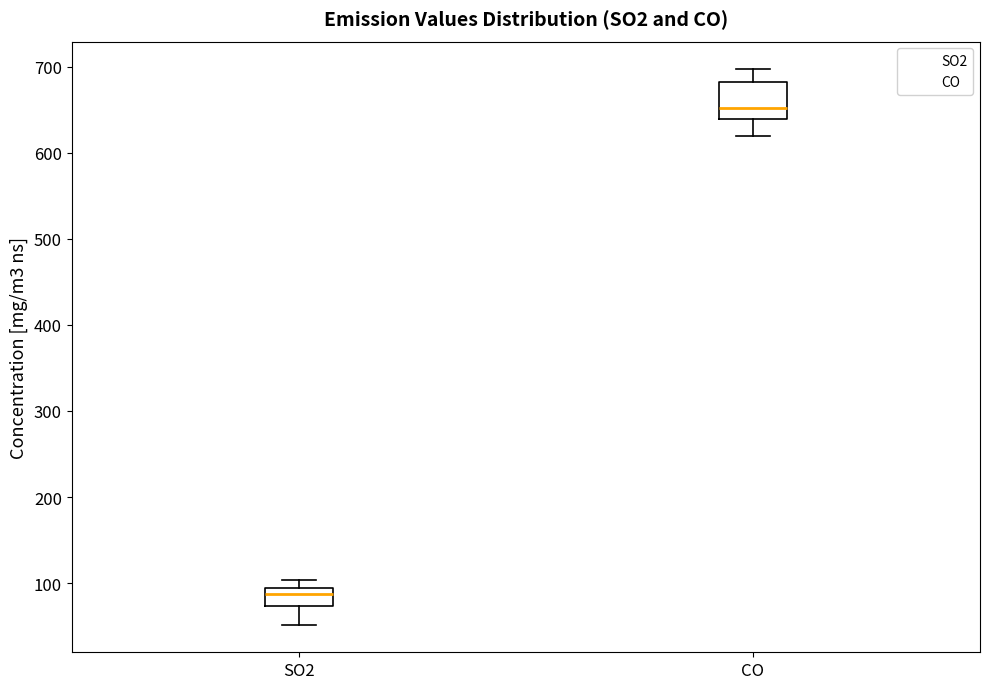

Comparing the boxes themselves (not the whiskers), which one is the tallest?

CO